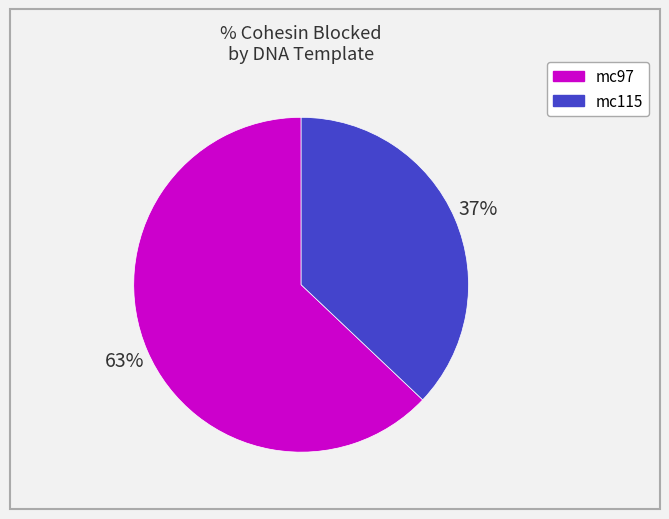

Count the number of slices in the pie.

2